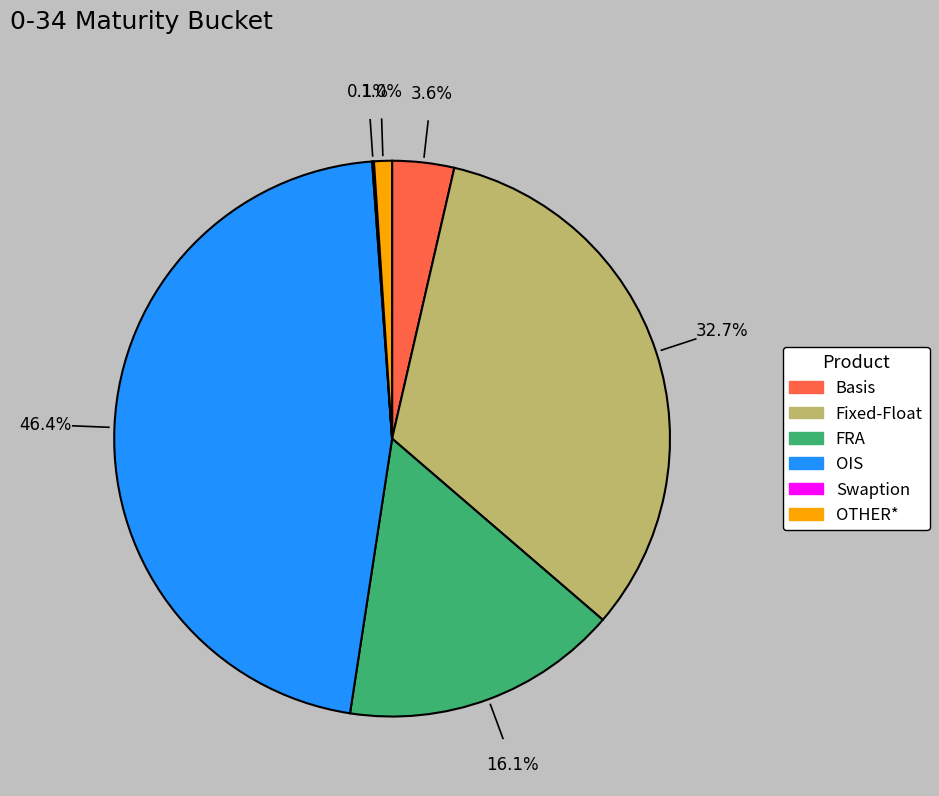

Is there any slice that represents more than half of the pie?

No